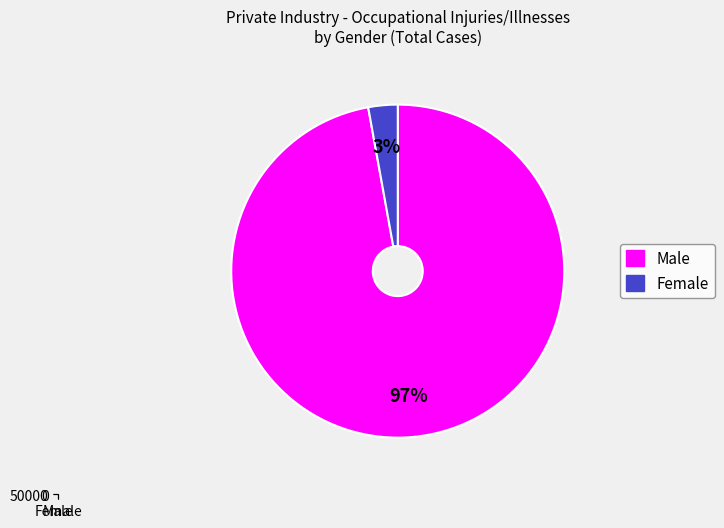

Is there a majority slice in this chart?

Yes